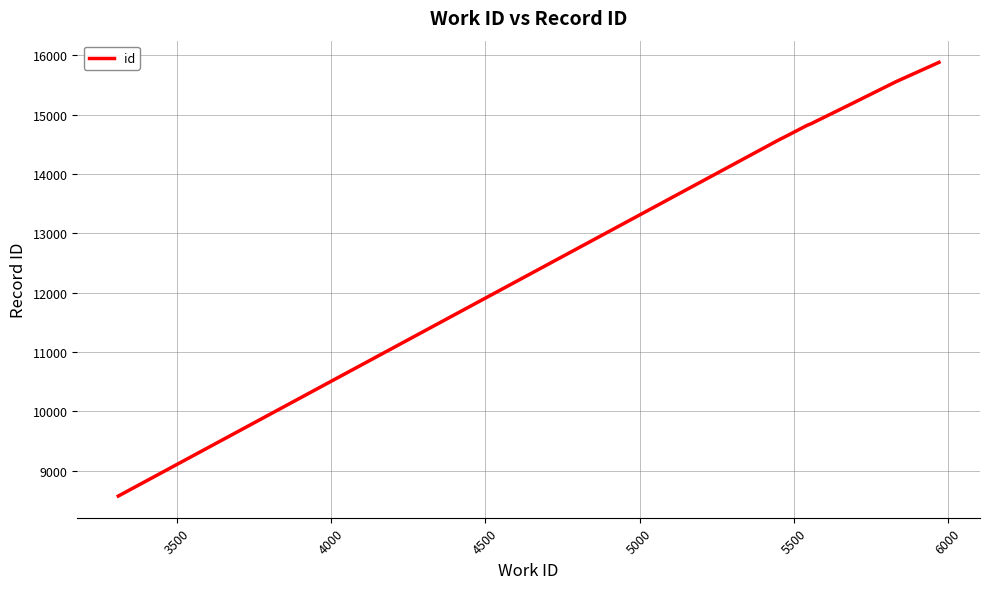

What is the minimum value shown in the chart?

8576